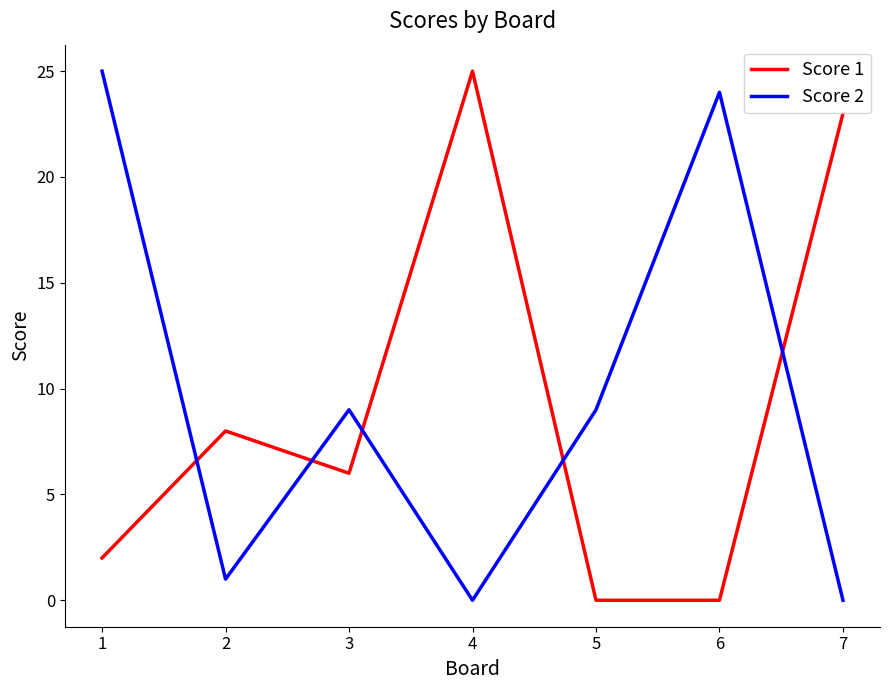

Which category has the highest value in the Score 1 series?

4